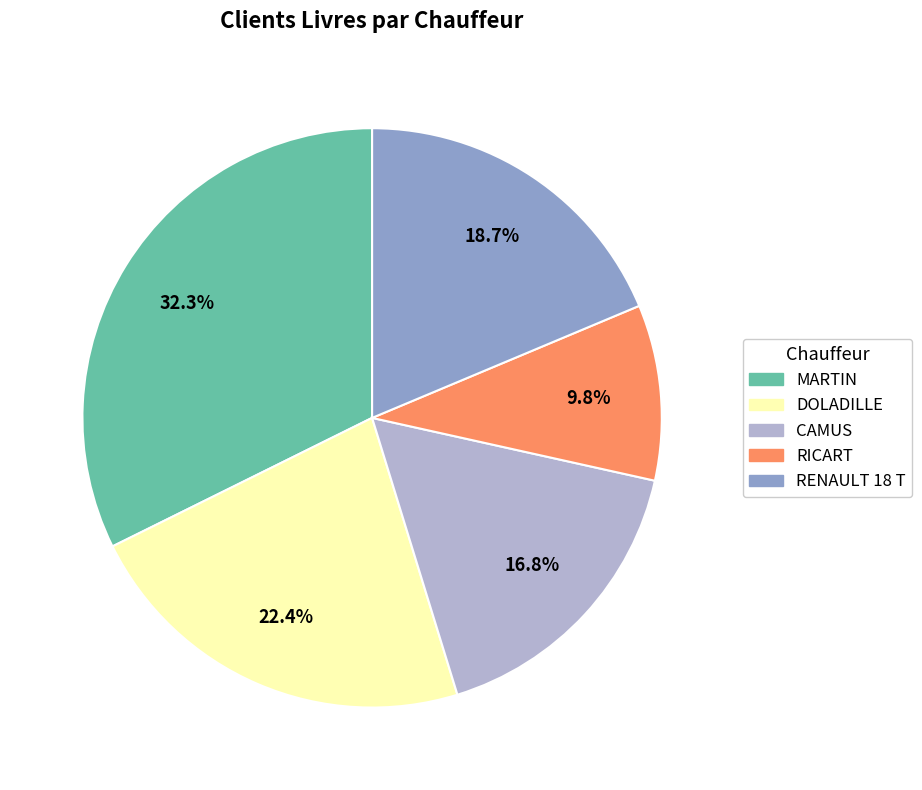

Rank the categories by value from lowest to highest.

RICART, CAMUS, RENAULT 18 T, DOLADILLE, MARTIN